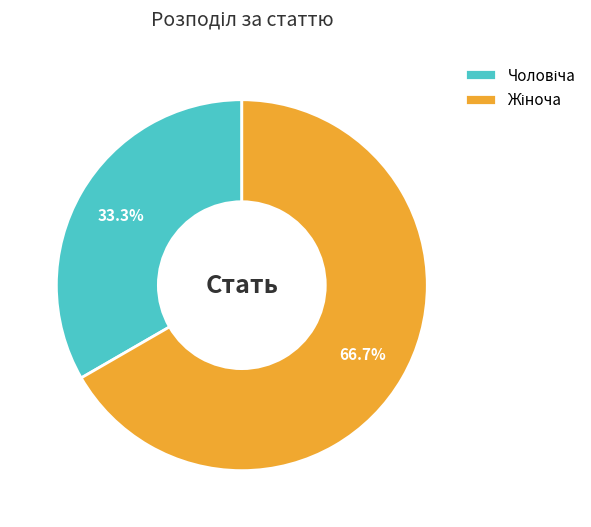

How many slices are in this pie chart?

2